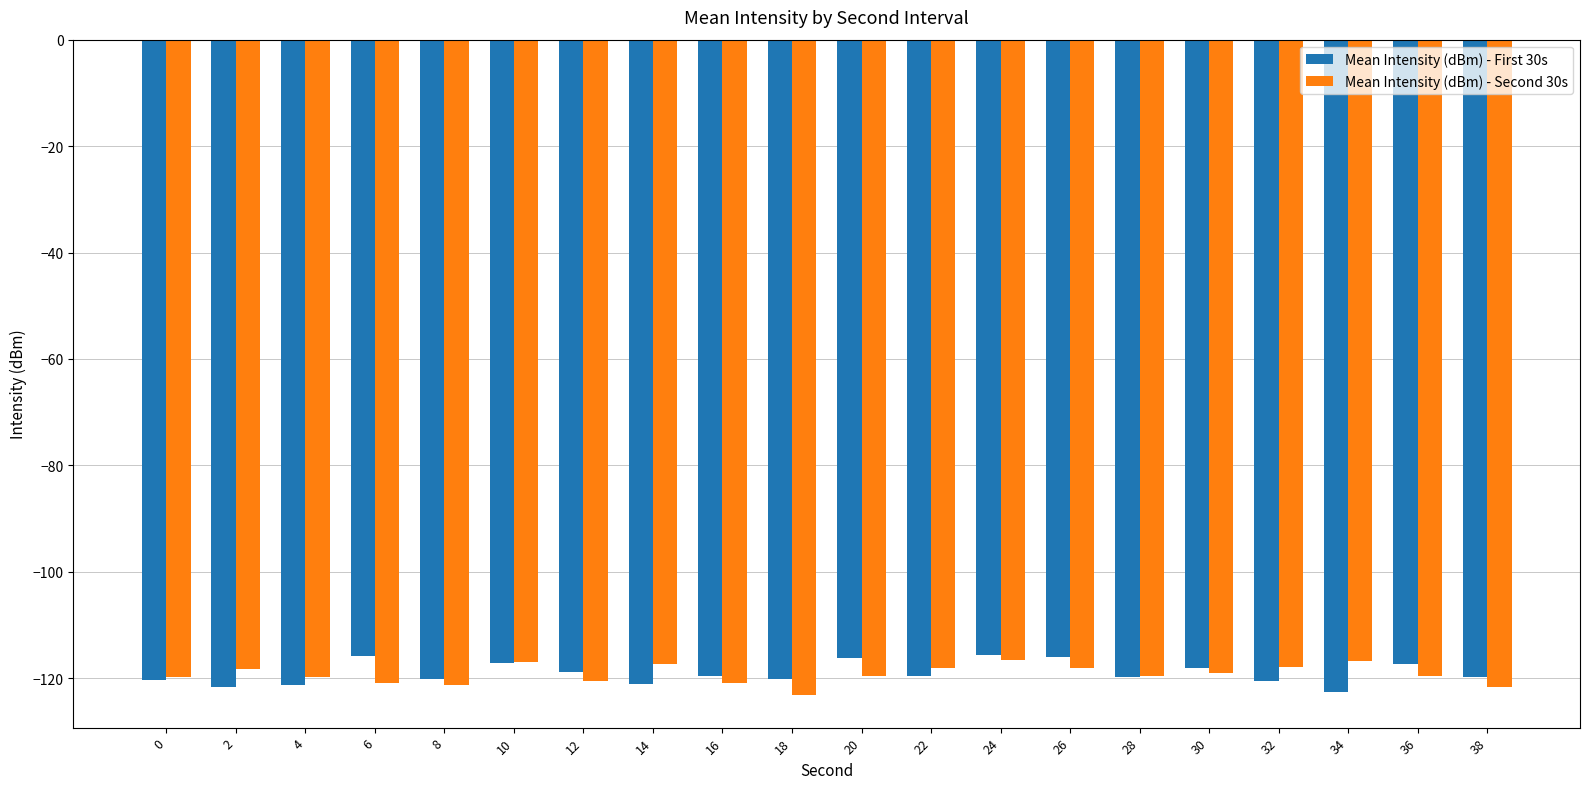

At 36, list the series in order from smallest to largest.

Mean Intensity (dBm) - Second 30s, Mean Intensity (dBm) - First 30s